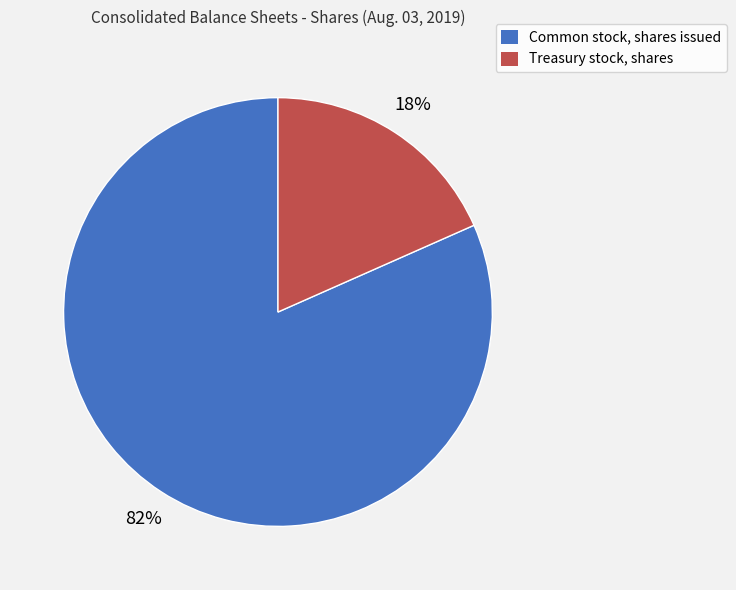

Rank the categories by value from lowest to highest.

Treasury stock, shares, Common stock, shares issued